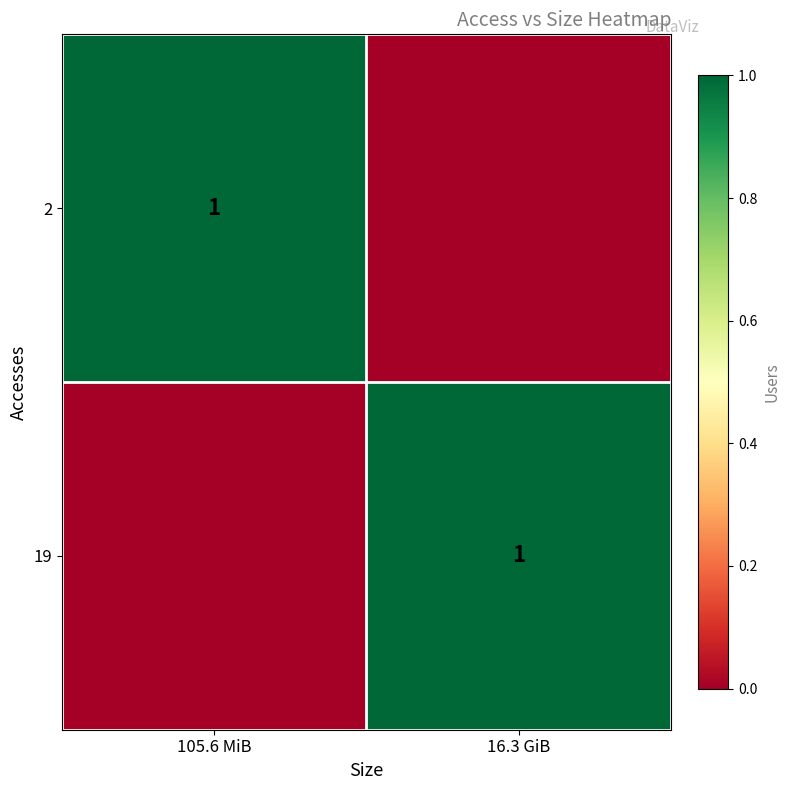

What is the total value across all series at 105.6 MiB?

1